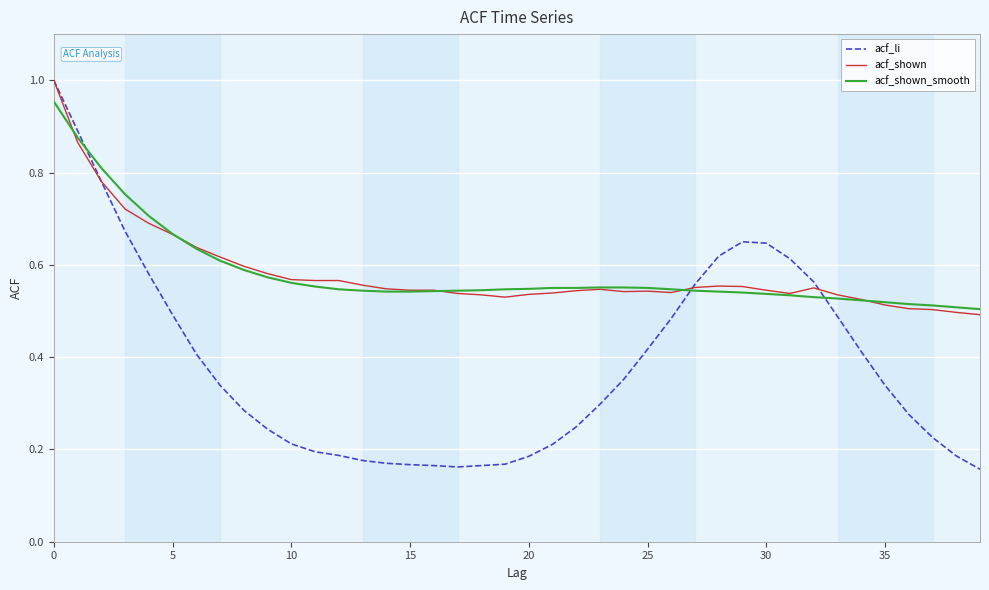

Does the chart have visible grid lines?

Yes